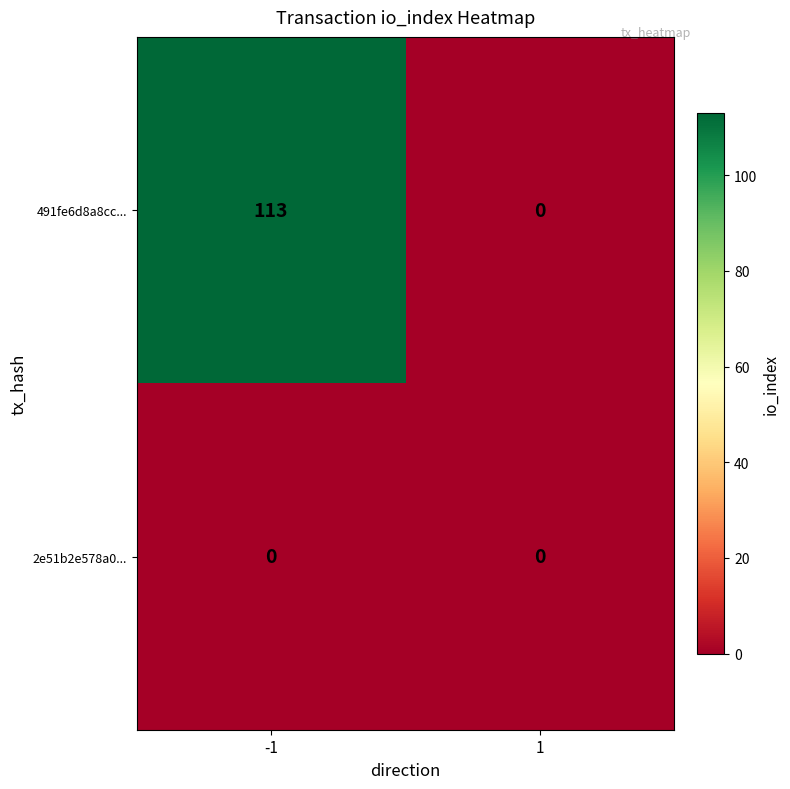

At which category is the sum across all series the highest?

-1